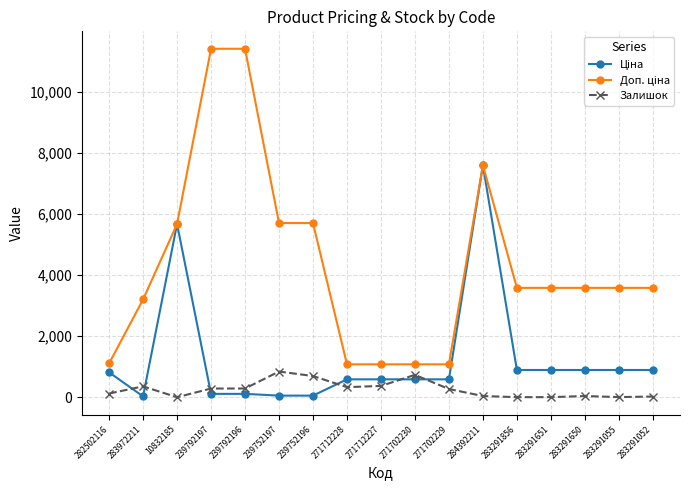

What is the maximum value for Залишок?

845.0